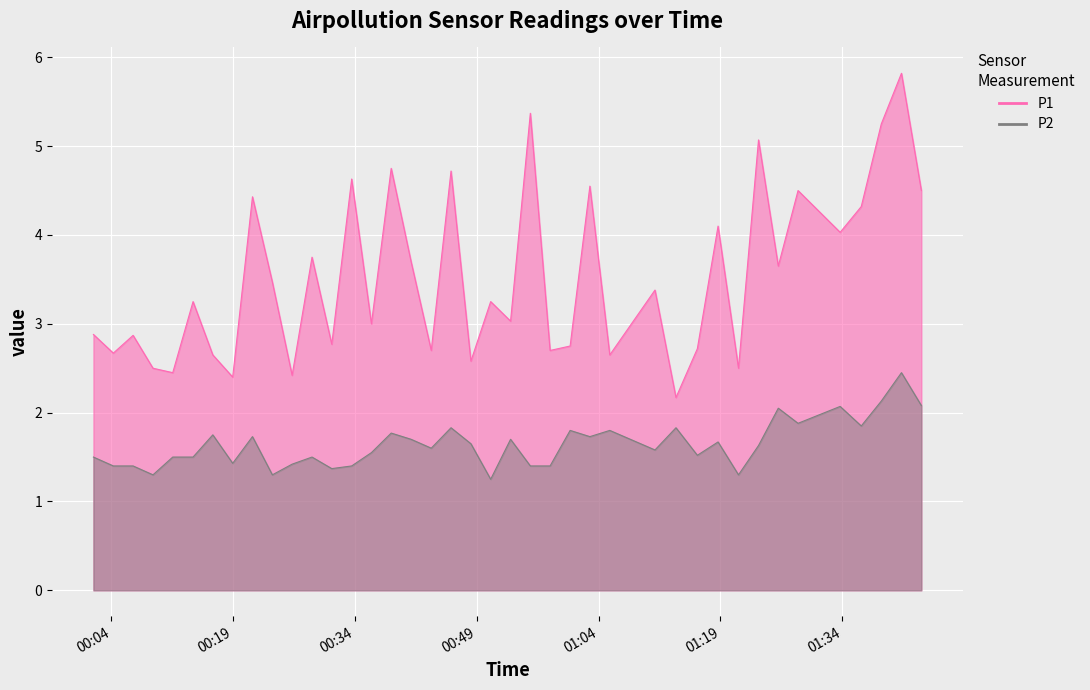

True or false: P2 and P1 cross at least once.

False